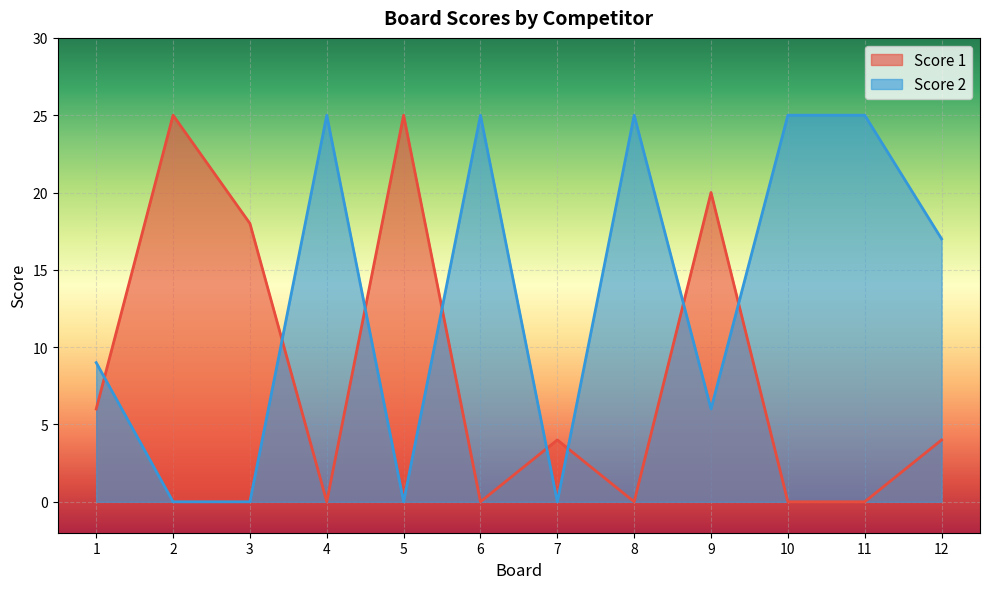

Count the number of data series in this chart.

2